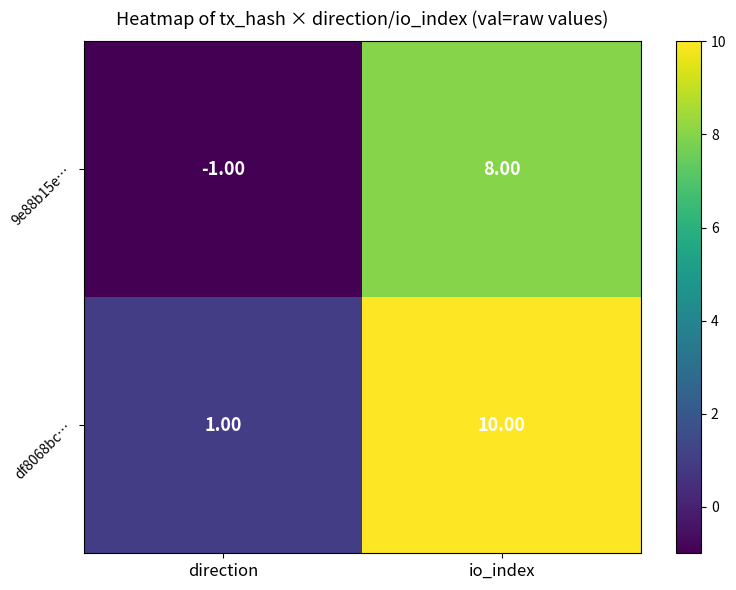

At which label is 9e88b15e… closest to 3?

direction